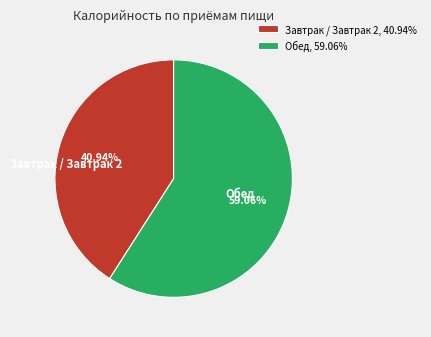

What percentage is the Завтрак / Завтрак 2 slice, to the nearest percent?

41%